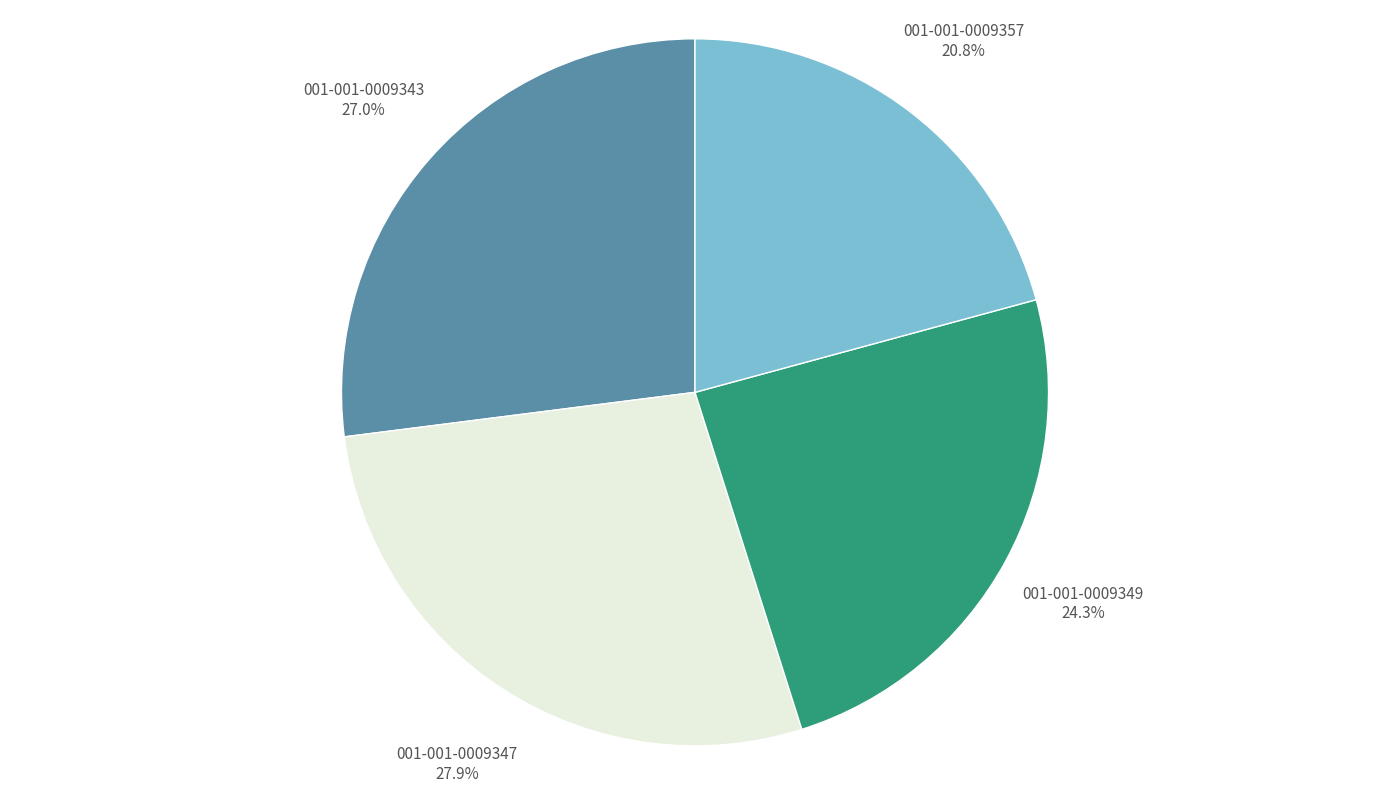

To the nearest percent, what is the difference between the largest and smallest slice percentages?

7%